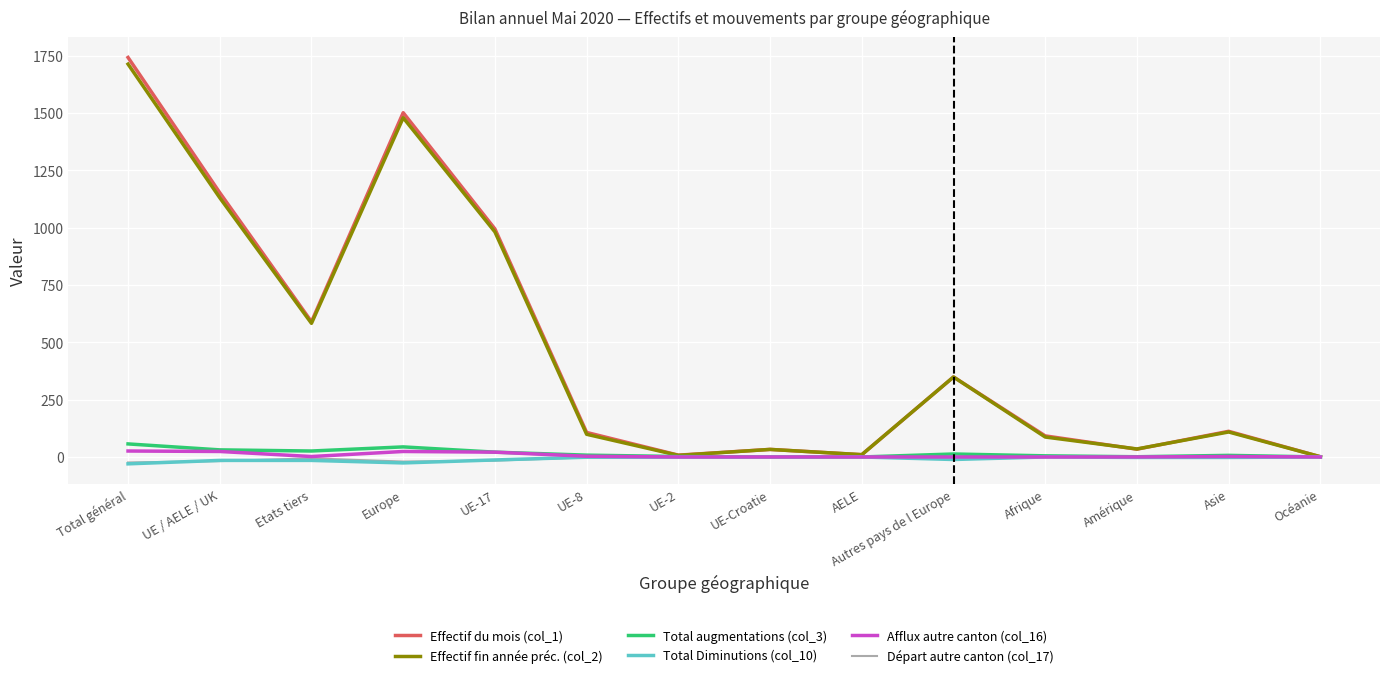

How many categories are shown in the chart?

14